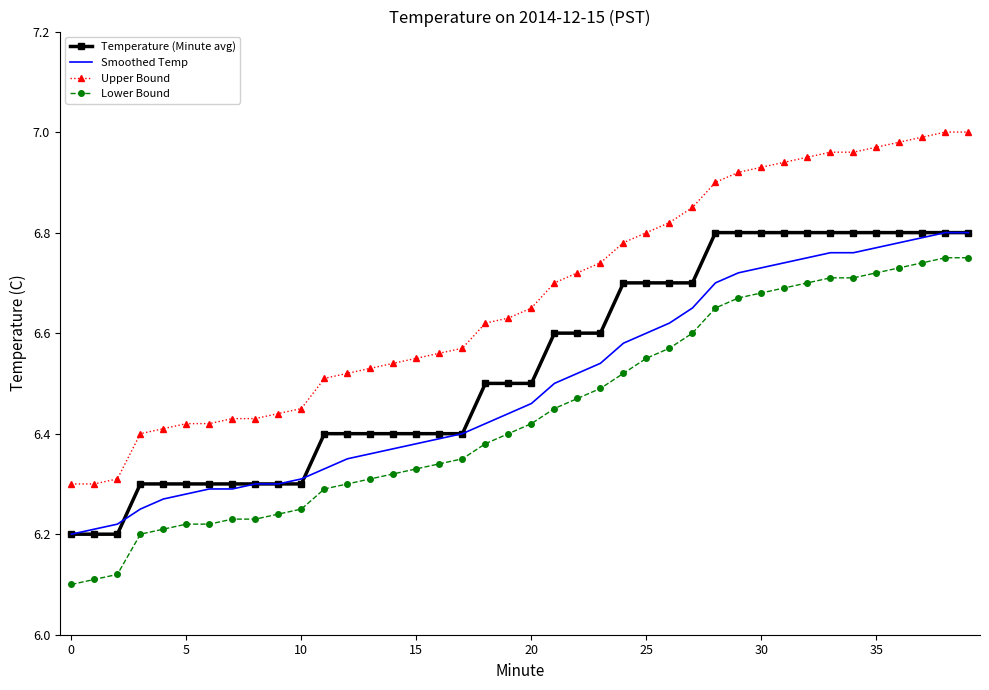

List the series in order of their overall mean, highest first.

Upper Bound, Temperature (Minute avg), Smoothed Temp, Lower Bound